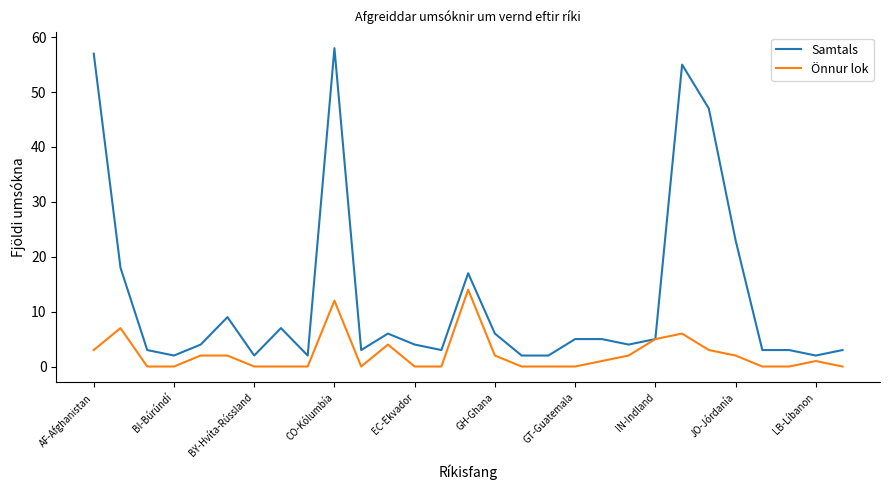

Which series has the widest spread of values?

Samtals